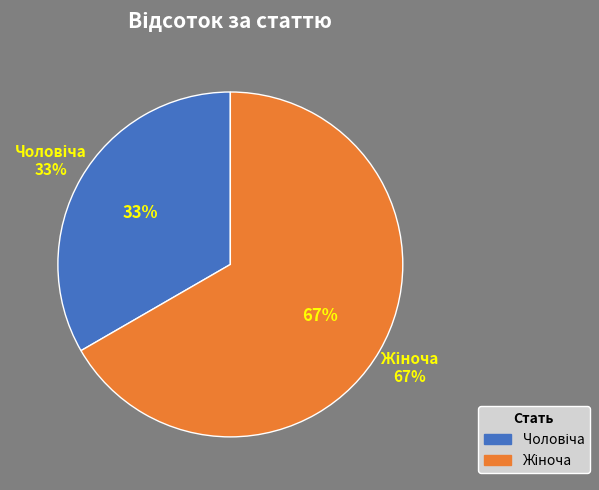

Which slice is the largest?

Жіноча